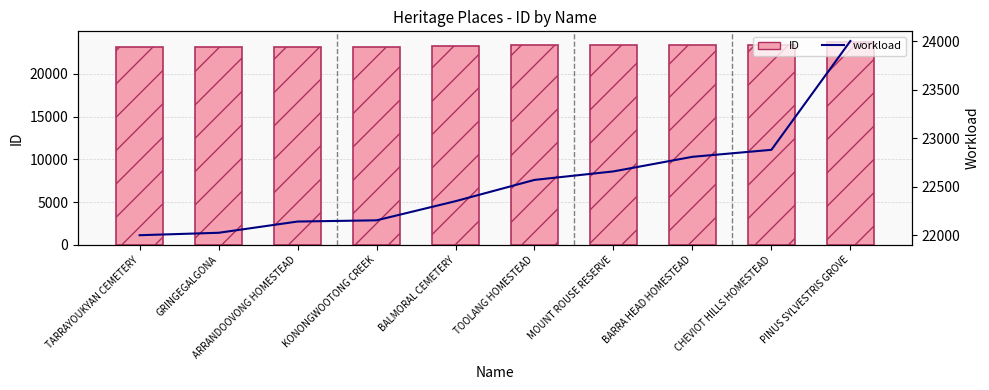

What is the difference between the highest and lowest values at BARRA HEAD HOMESTEAD?

598.5